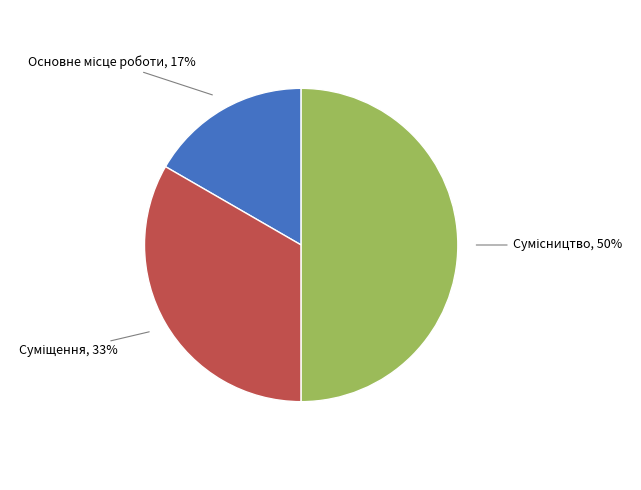

How many segments does this pie chart have?

3